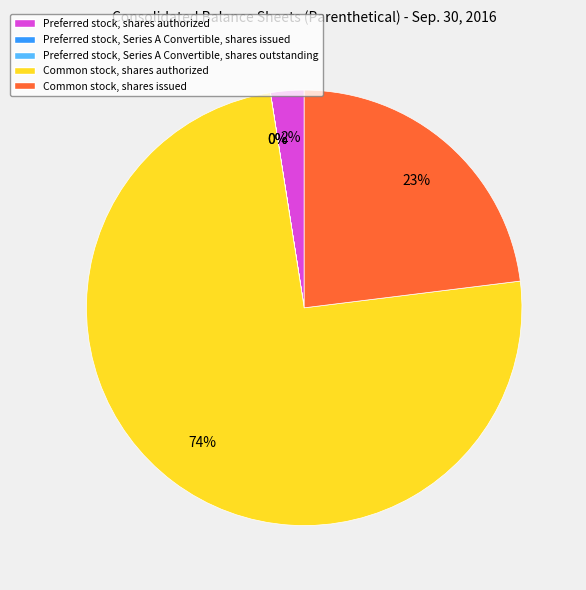

To the nearest percent, what percentage of the pie is Common stock, shares issued?

23%